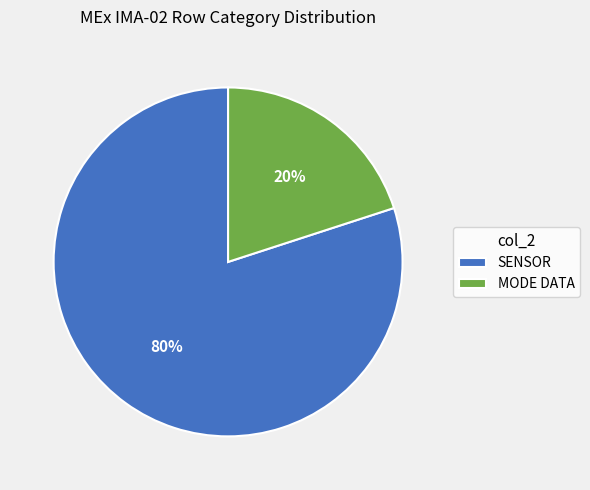

Is it true that SENSOR is 80% of the pie?

True